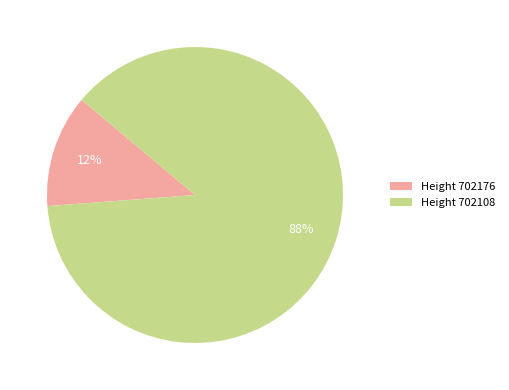

True or false: Height 702176 accounts for 2% of the total.

False